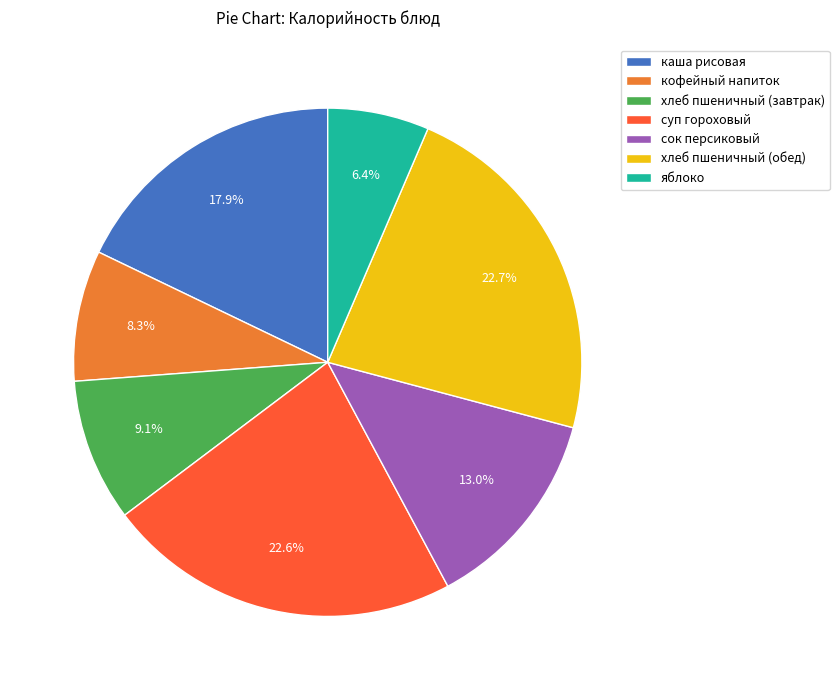

The кофейный напиток slice represents 8% of the pie. True or false?

True